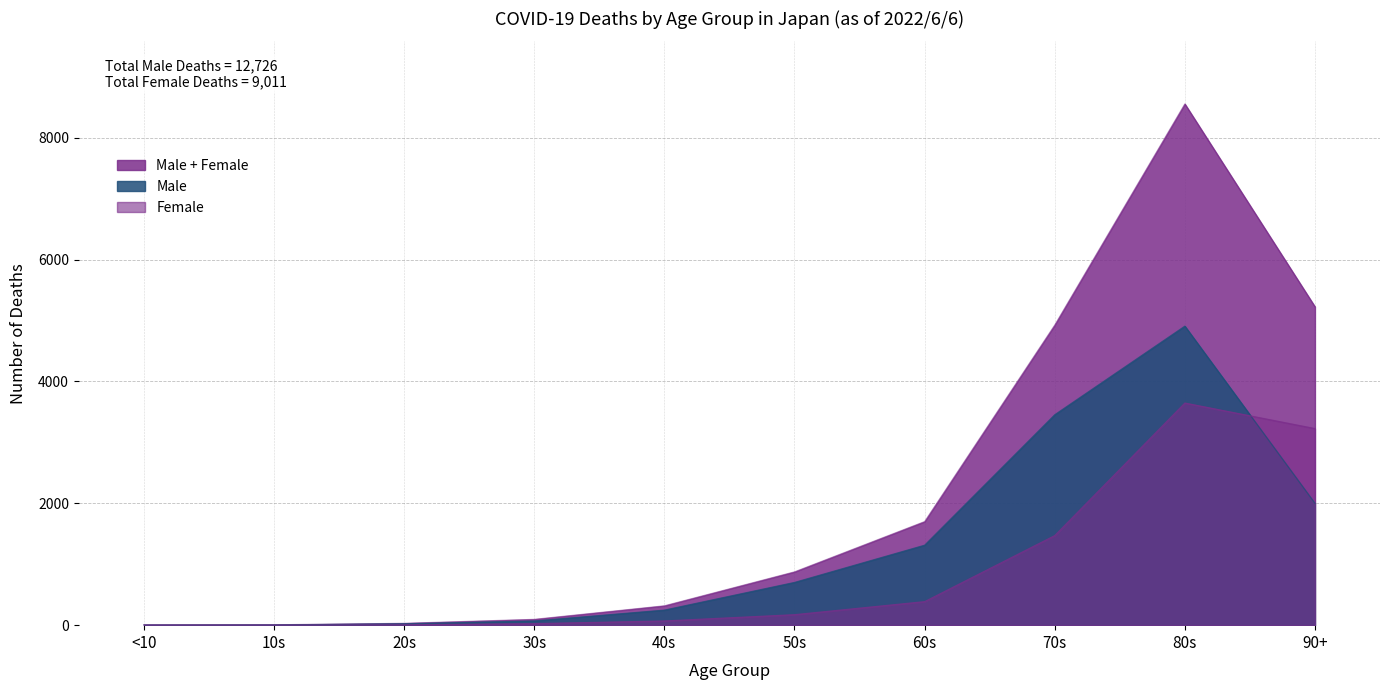

Which has a higher value, 90+ or 80s?

80s